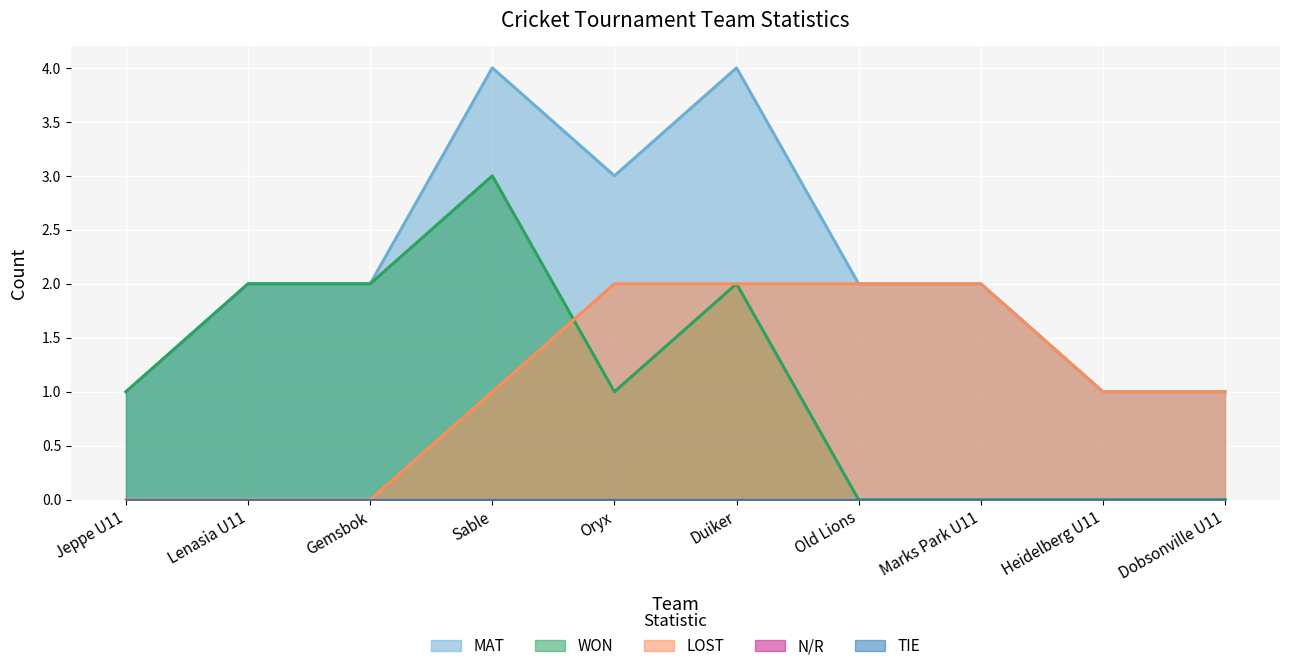

What is the total value across all series at Dobsonville U11?

2